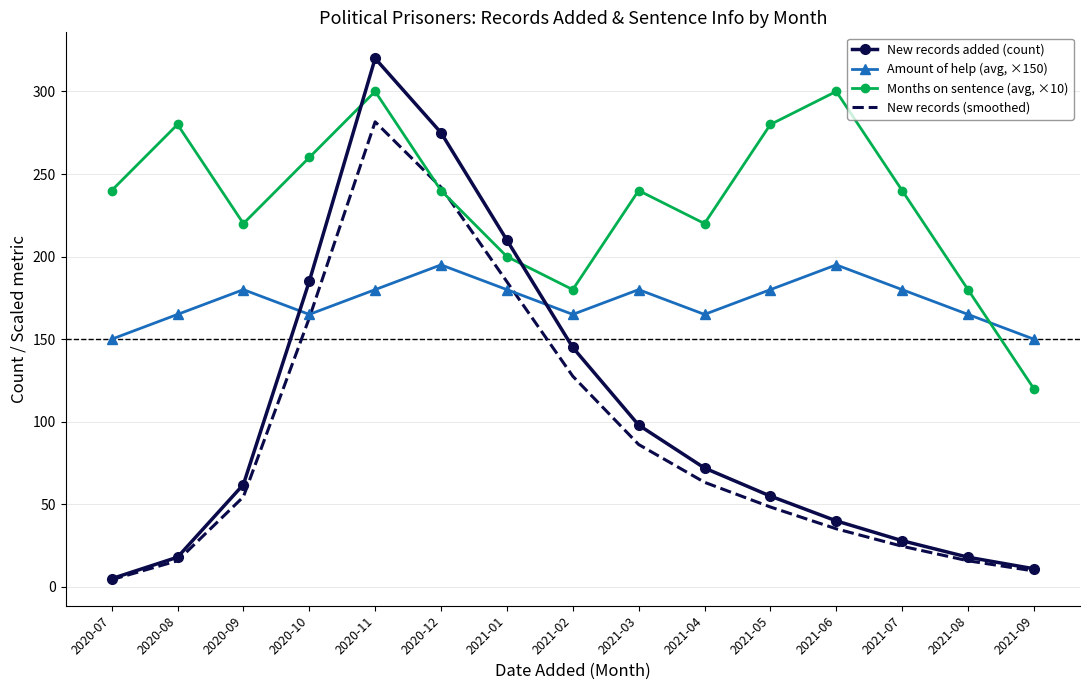

What value does the Amount of help (avg, ×150) series have at 2021-07?

180.0